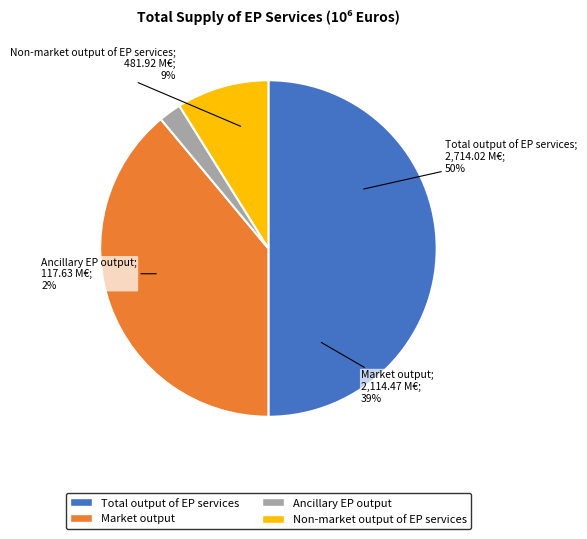

What percentage is the Ancillary EP output slice, to the nearest percent?

2%